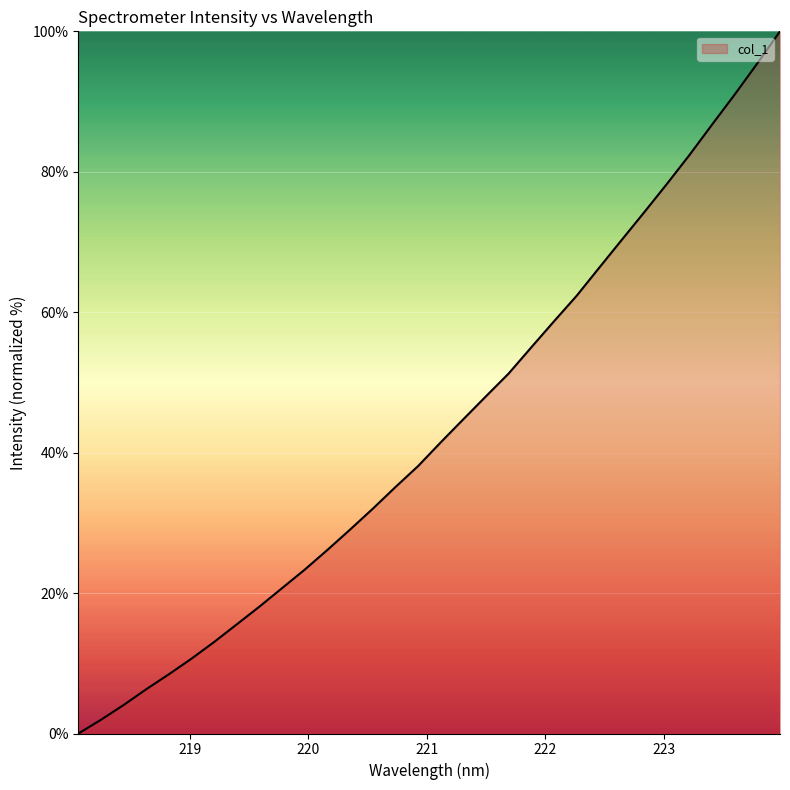

What is the greatest value displayed?

100.0